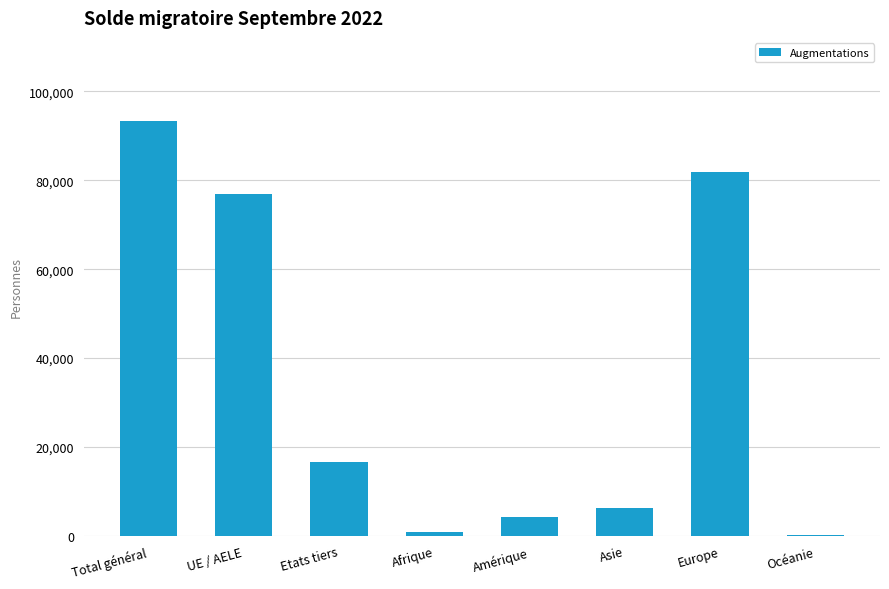

What is the change in value from Etats tiers to Amérique?

-12353